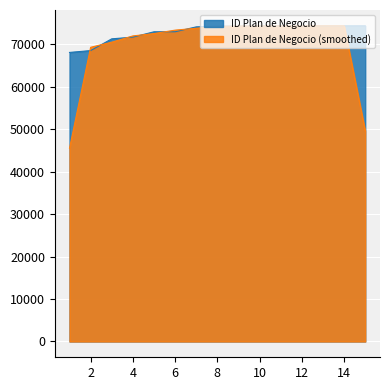

How many categories are shown in the chart?

15